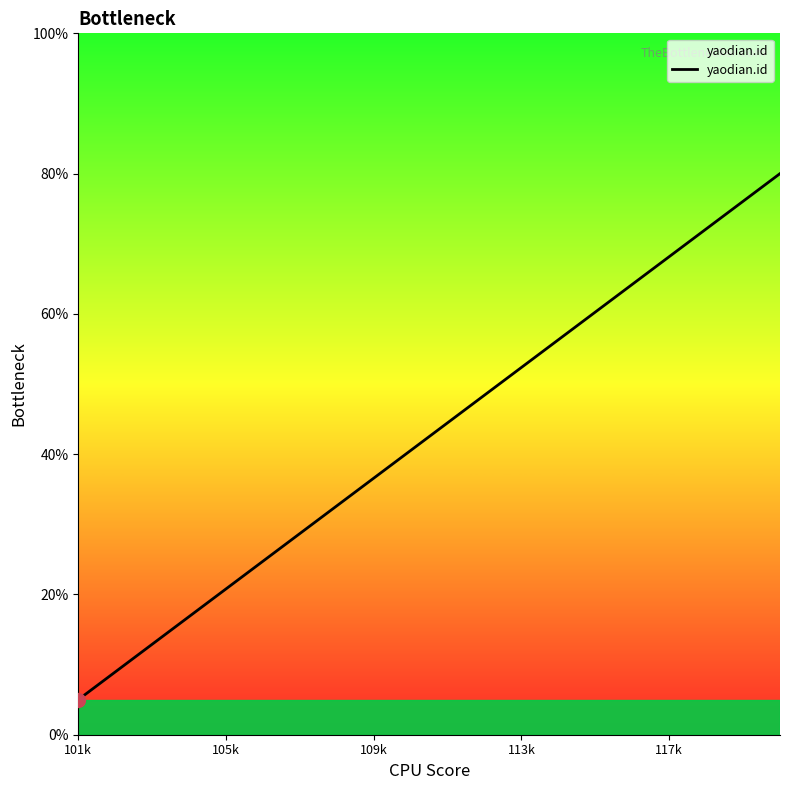

What is the greatest value displayed?

80.0